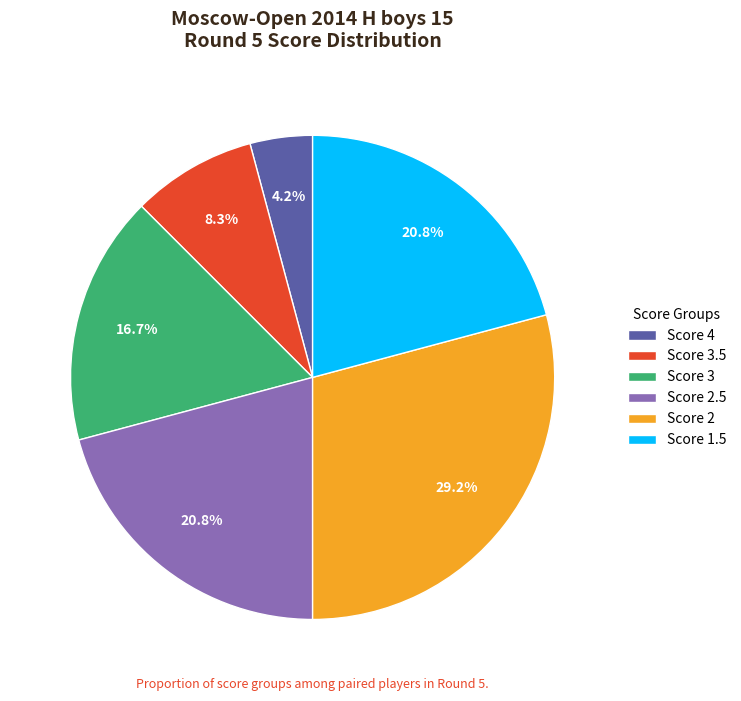

Which category has the biggest portion of the pie?

Score 2